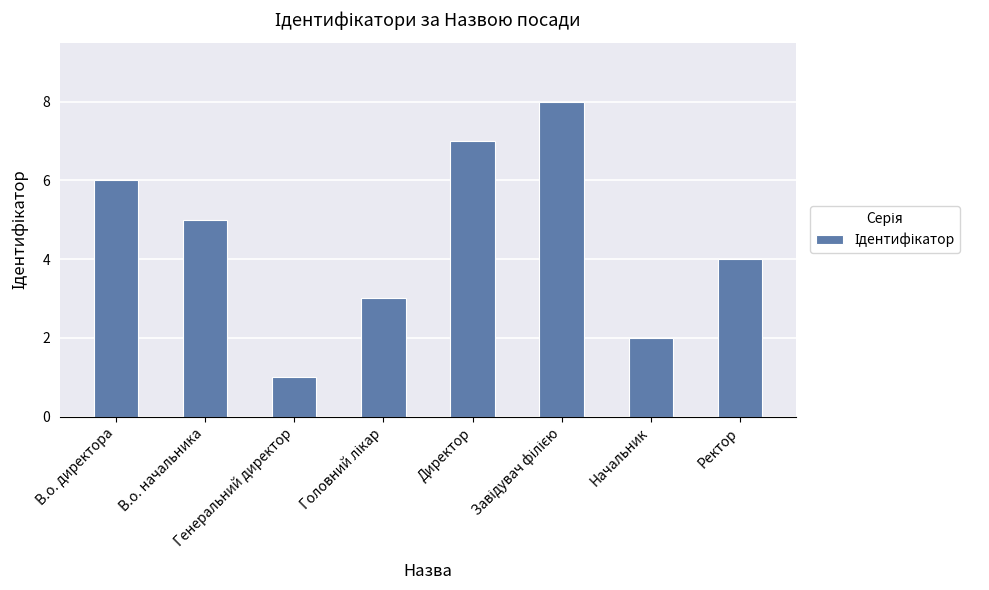

Is it true that the value at В.о. начальника is 2?

False